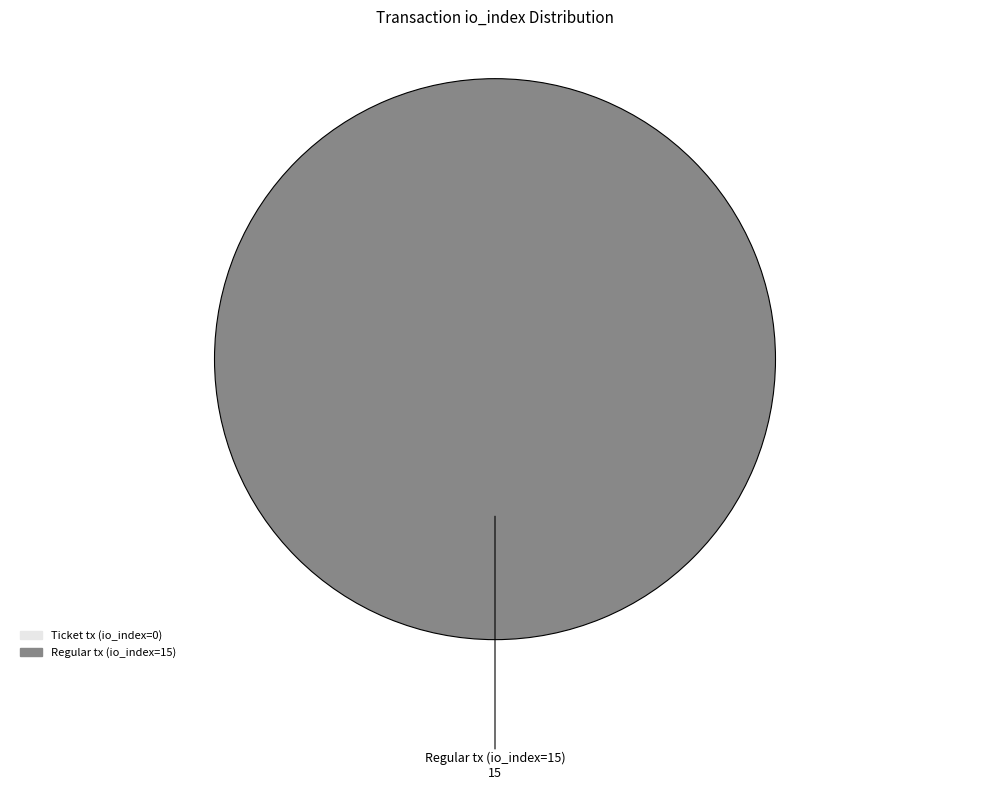

Which slice is the smallest?

Ticket tx (io_index=0)